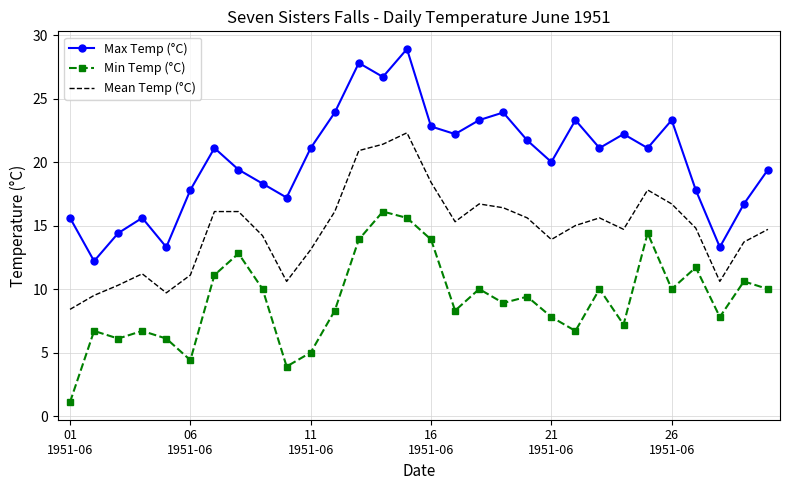

Which series has the largest total across all categories?

Max Temp (°C)